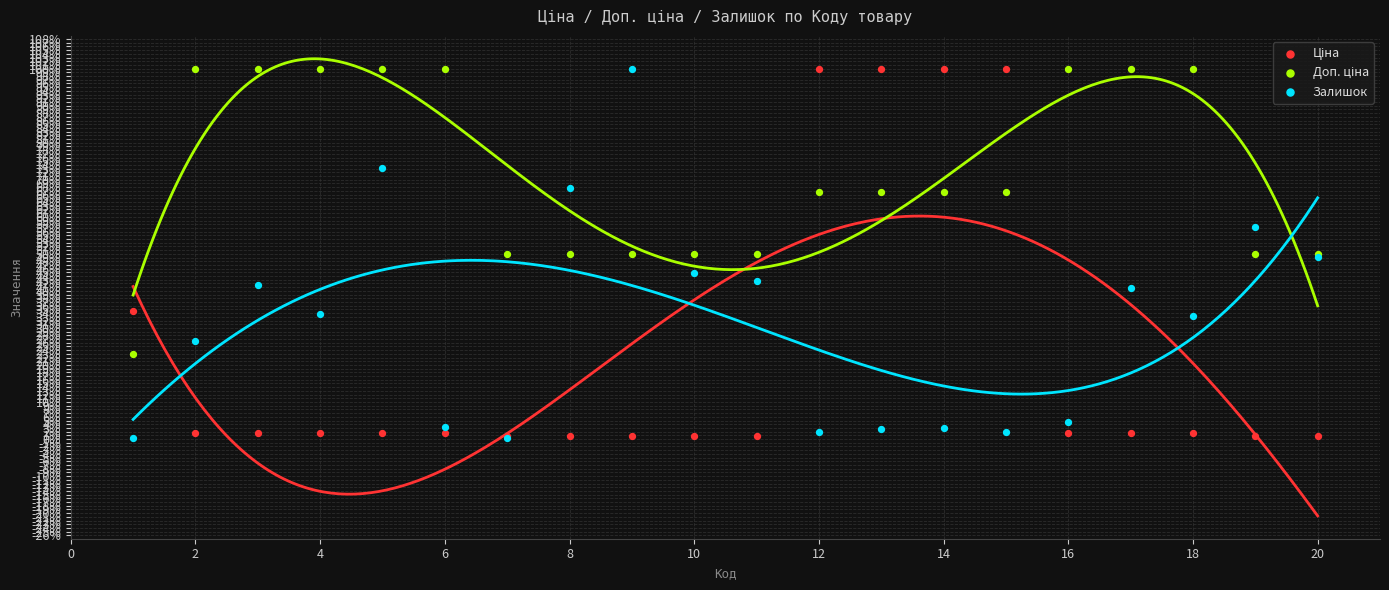

Which series has the largest Y range (max minus min)?

Залишок